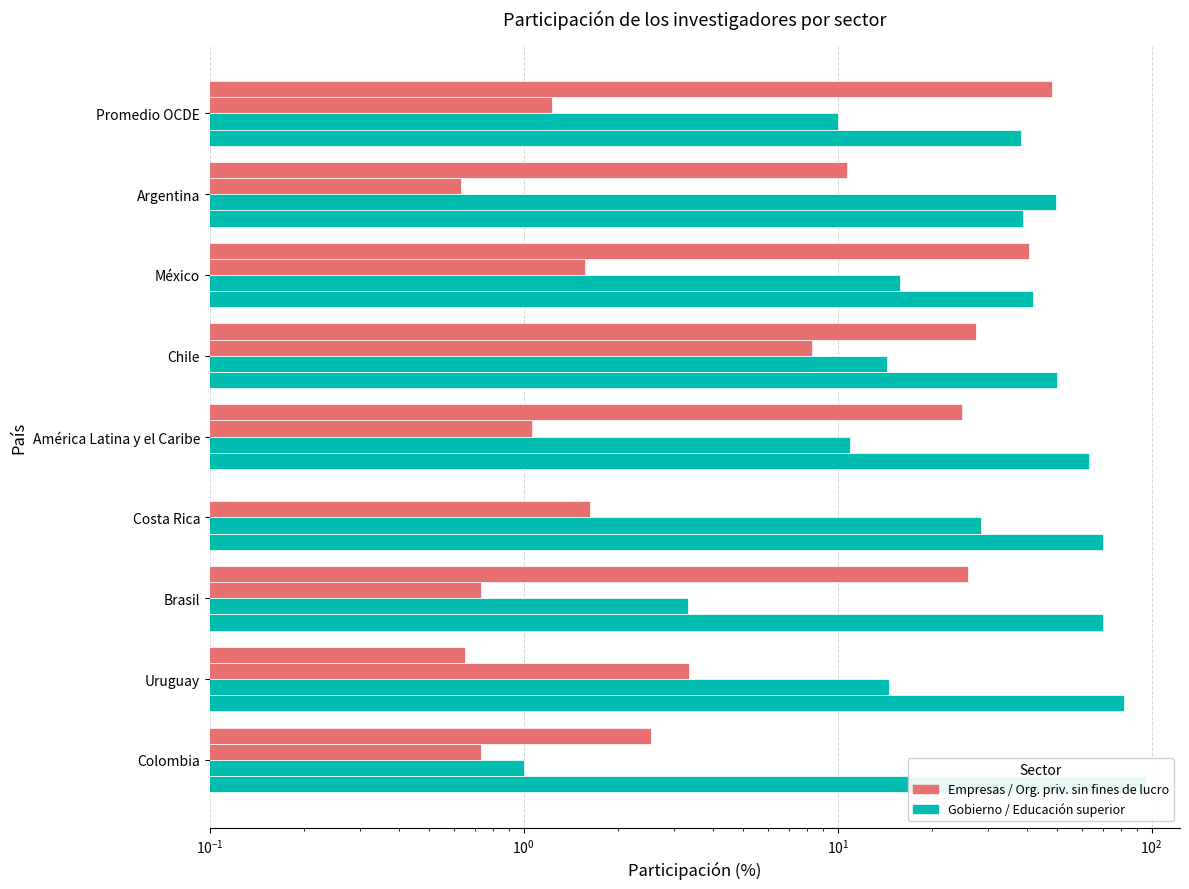

What is the value of the Org. priv. sin fines de lucro bar at the 3rd from the left?

1.6